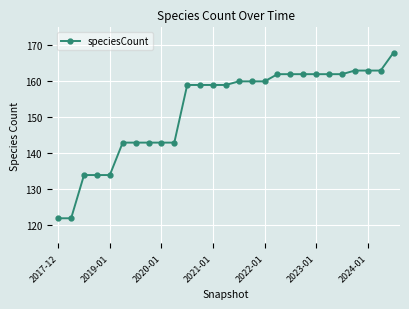

What is the difference between the second highest and second lowest values?

41